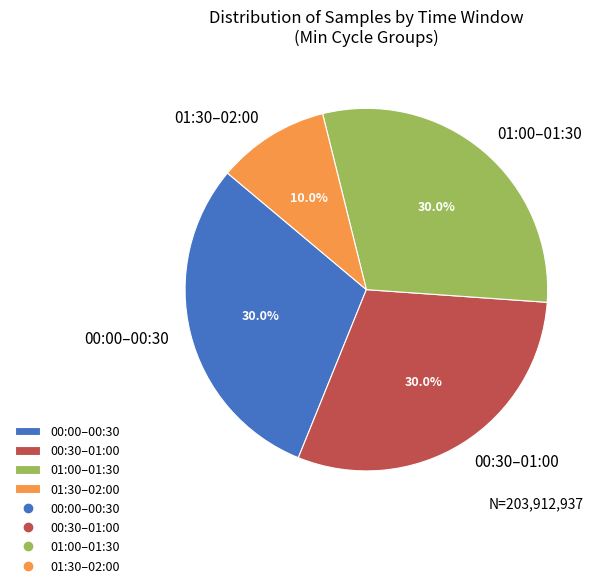

Does any single category account for the majority?

No